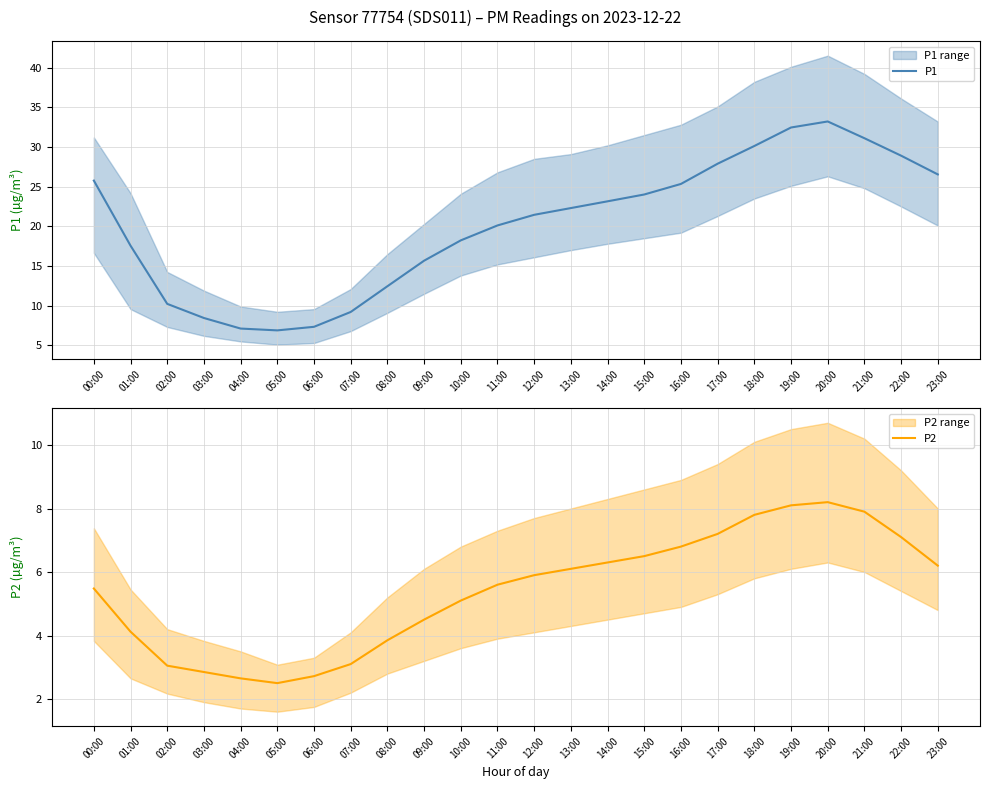

True or false: P2 has more than 0 points higher than both neighbors.

True